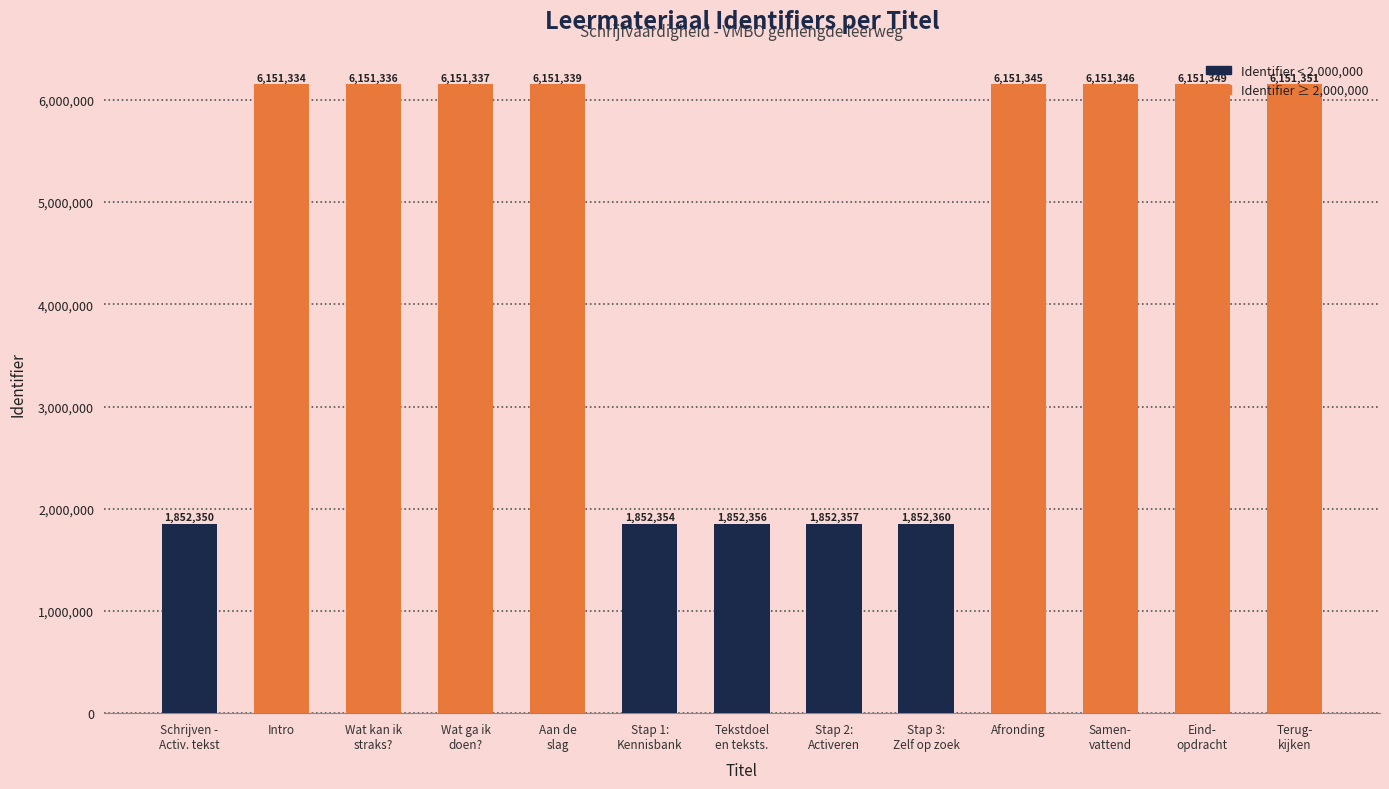

What value does the data have at Wat kan ik
straks??

6151336